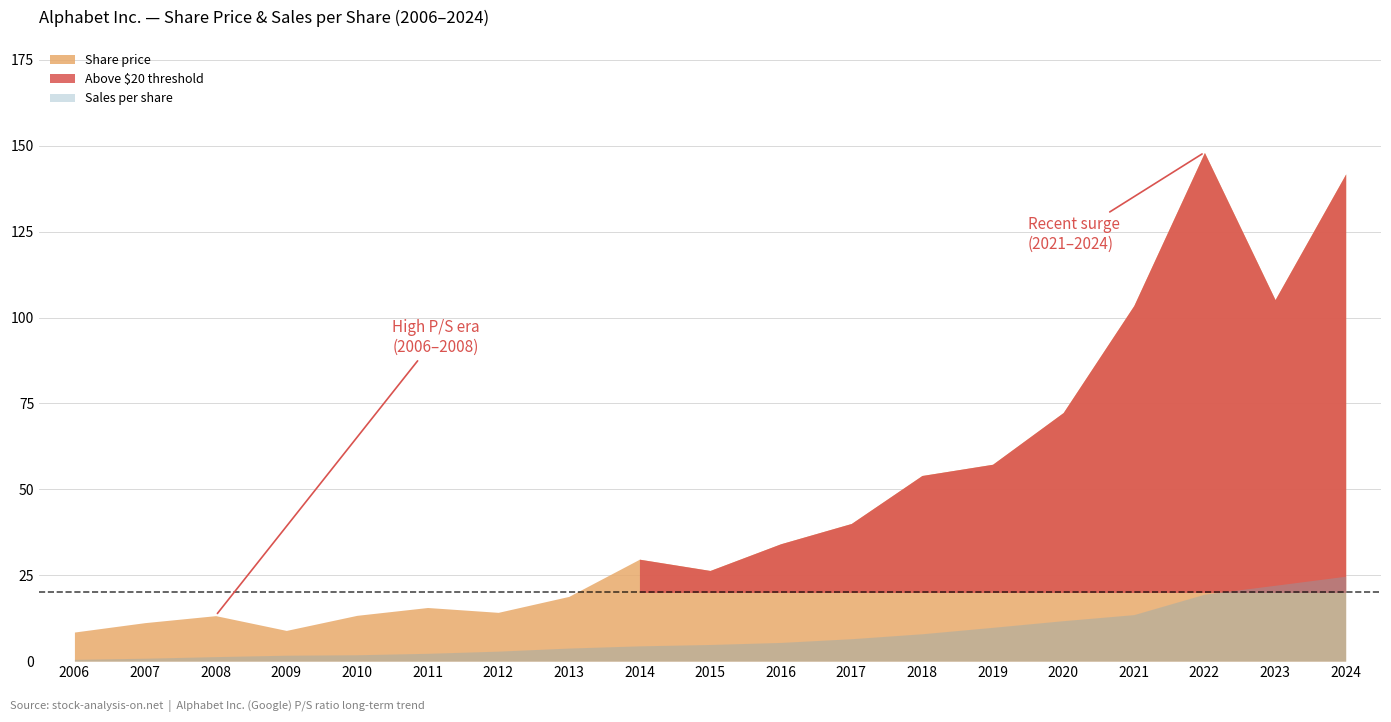

True or false: Sales per share and Share price cross at least once.

False